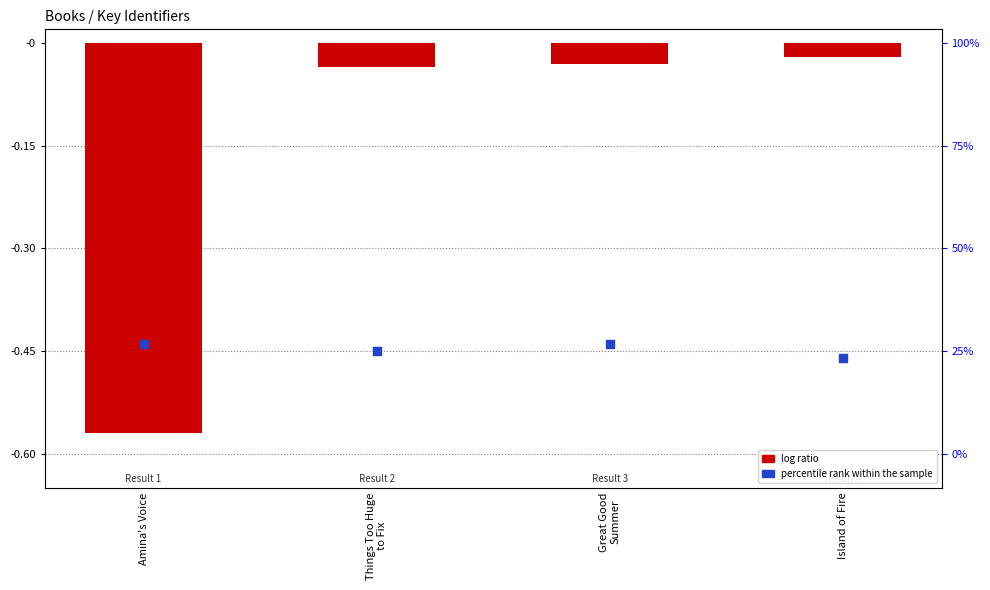

What is the total value across all series at Things Too Huge
to Fix?

-0.5